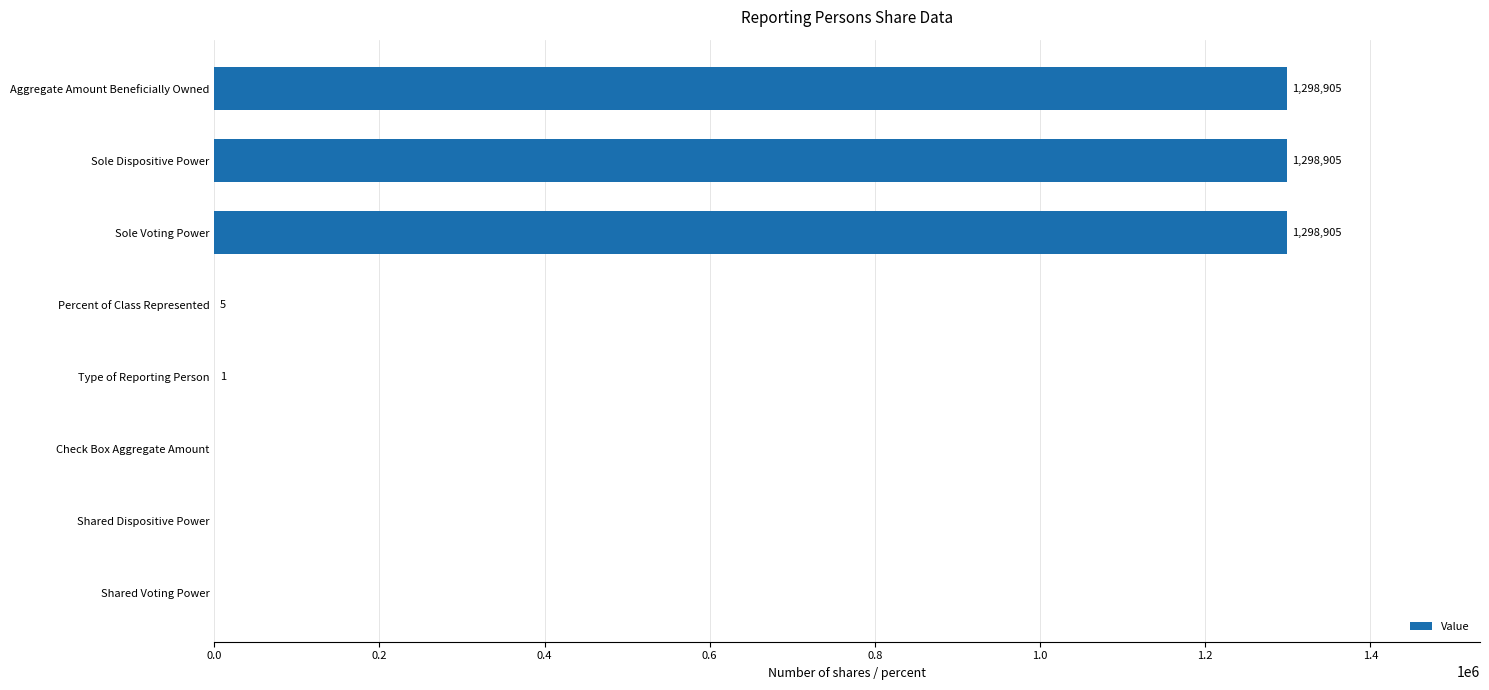

The chart shows a value of 1986462 at Sole Voting Power. True or false?

False